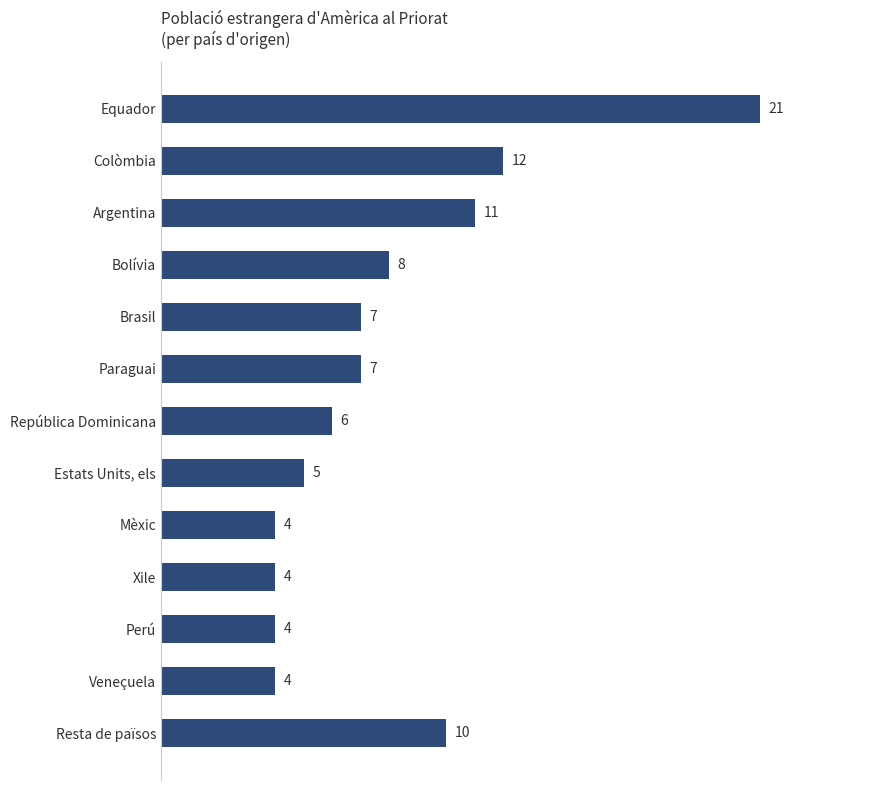

Which has a higher value, Resta de països or Perú?

Resta de països